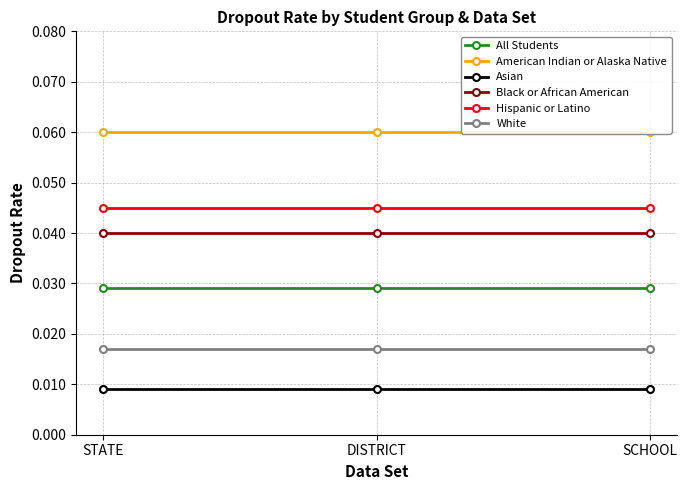

The value of American Indian or Alaska Native at SCHOOL is 0.1. True or false?

True